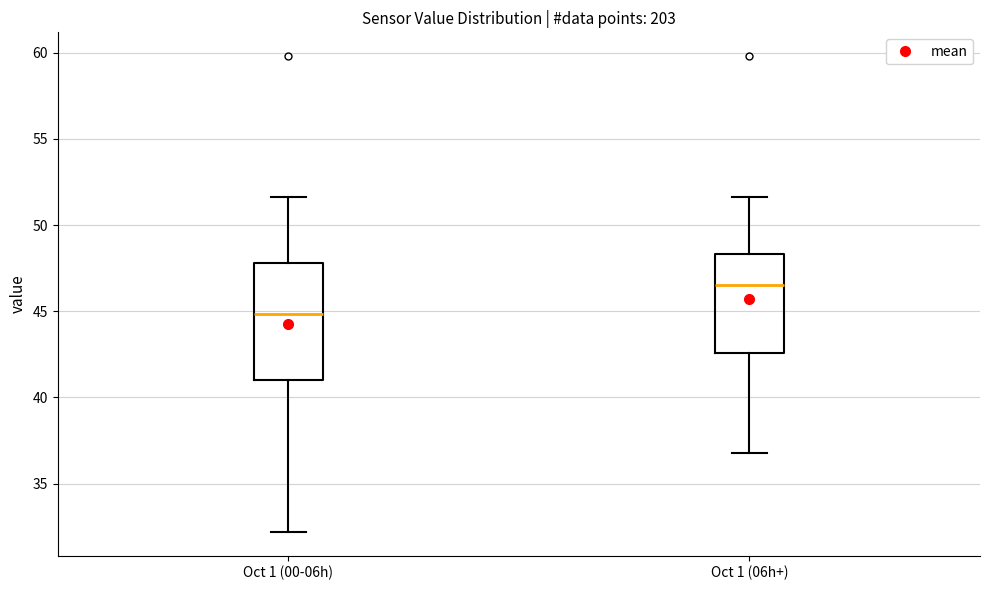

Which box is the tallest, from its lower edge to its upper edge?

Oct 1 (00-06h)